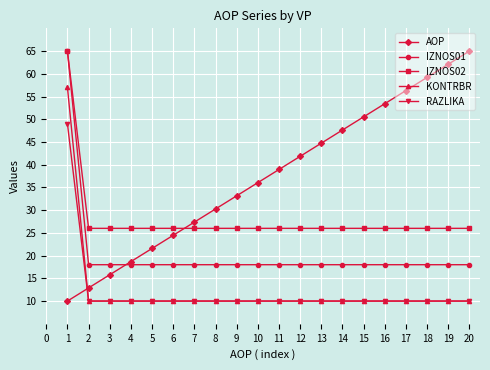

The value of RAZLIKA at 6 is 16.2. True or false?

False